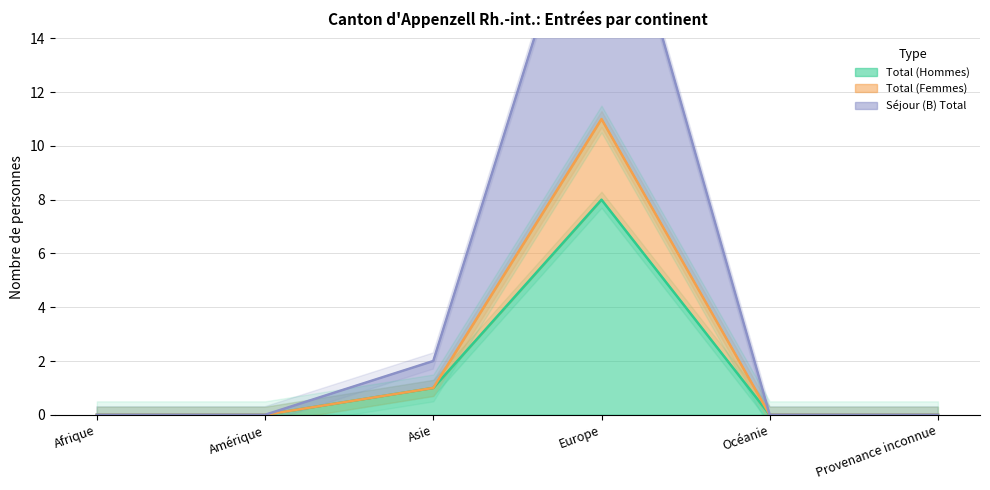

Where is Total (Hommes) nearest to the value 4?

Asie